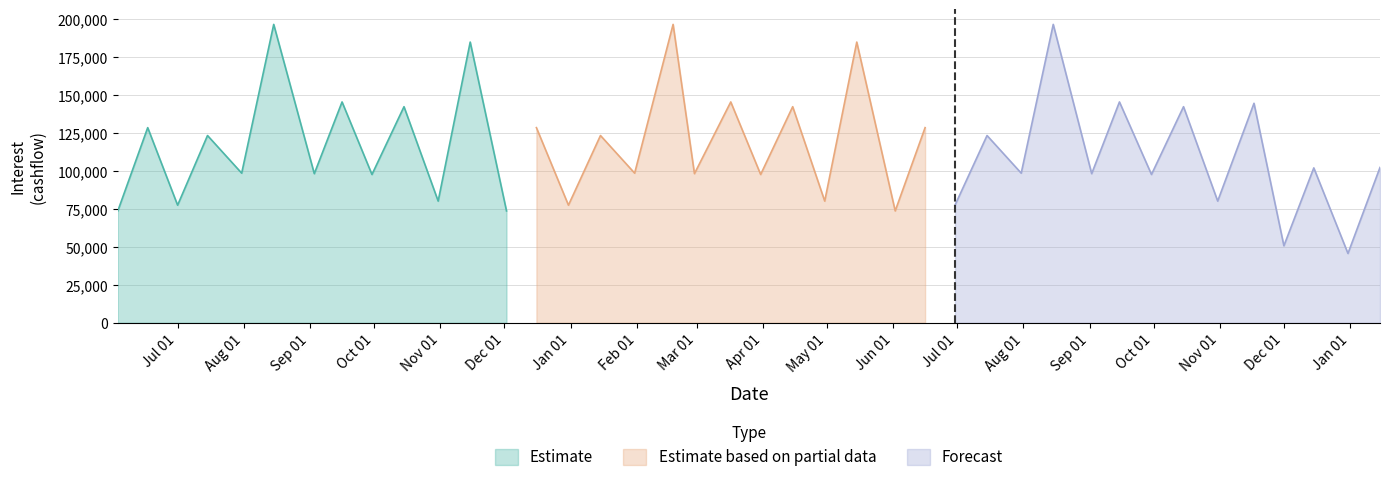

What is the minimum value for Estimate?

73696.7